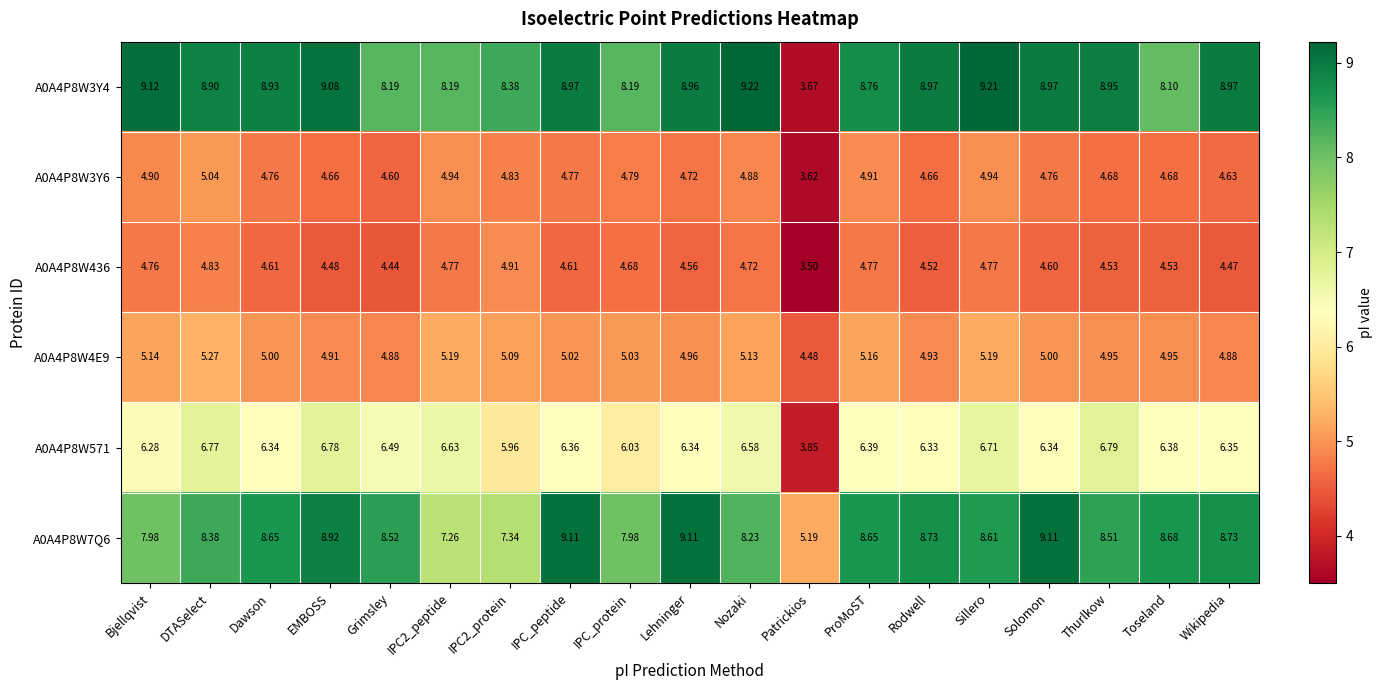

Which series has the largest total across all categories?

A0A4P8W3Y4